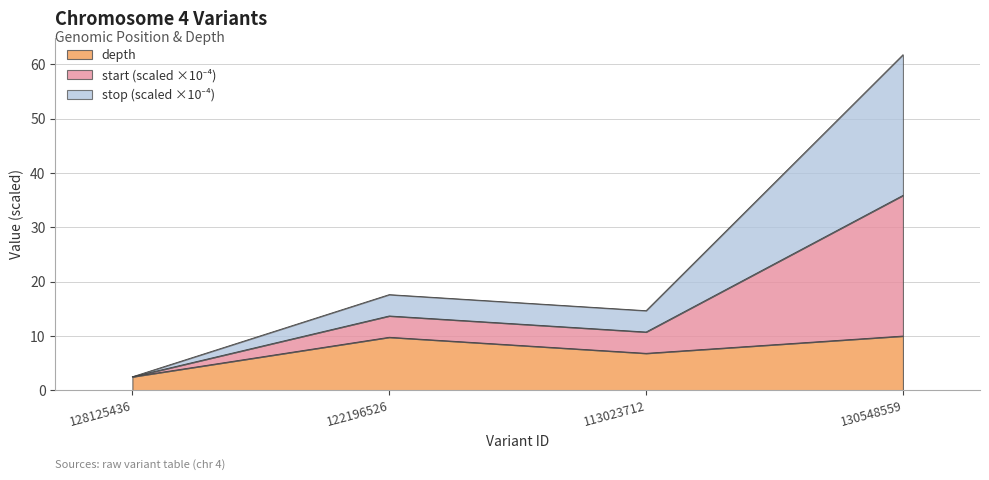

Rank the series by their maximum value, from lowest to highest.

depth, stop, start